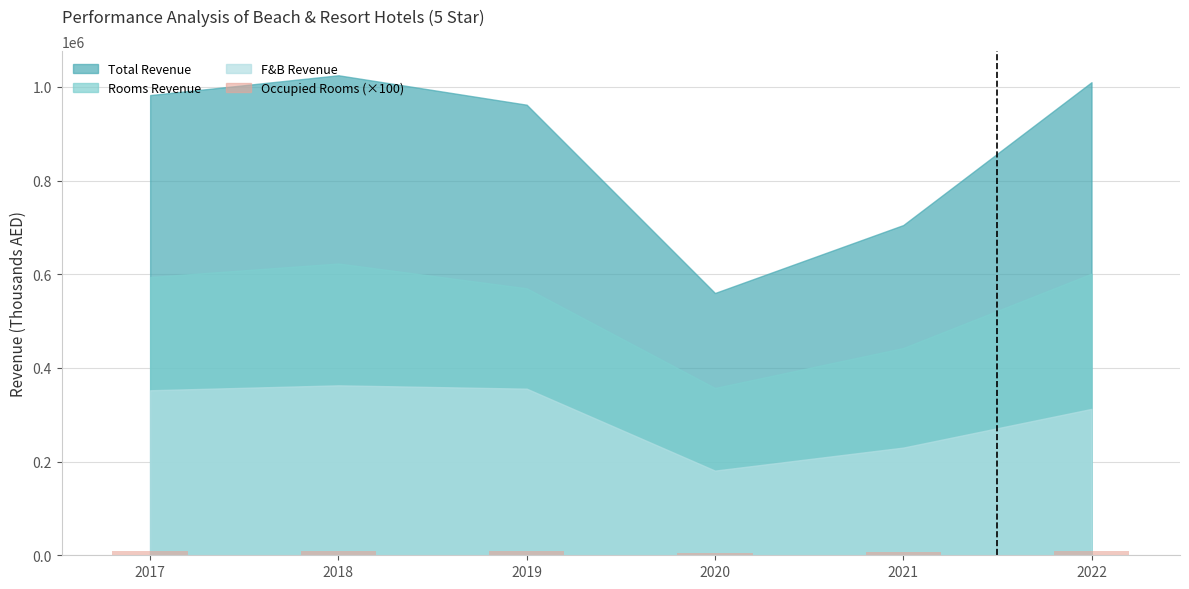

What is the sum of all values?

49825.0